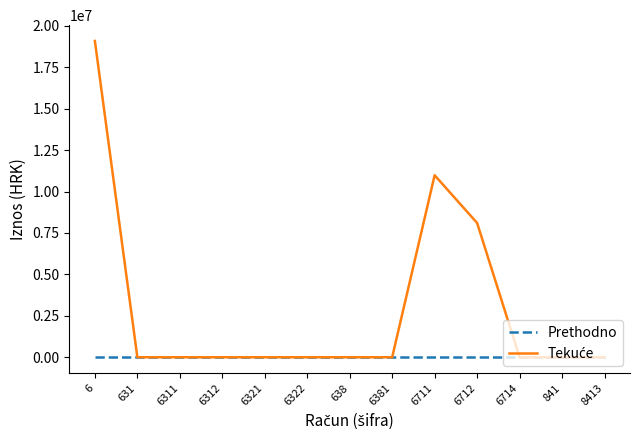

What is the maximum value shown in the chart?

19089543.7